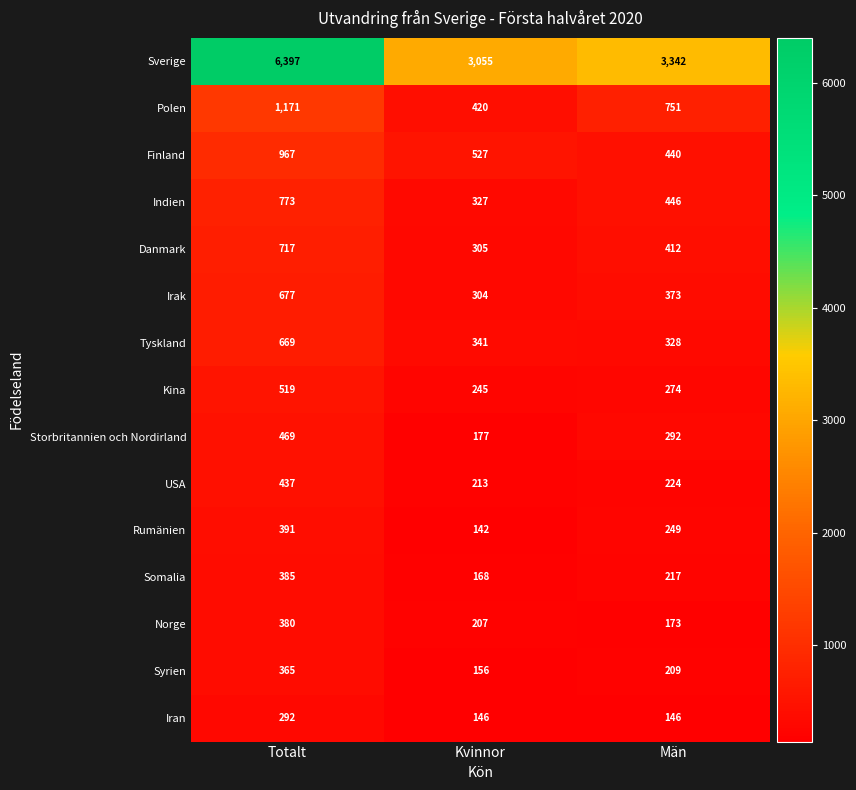

How many series are shown in this chart?

15